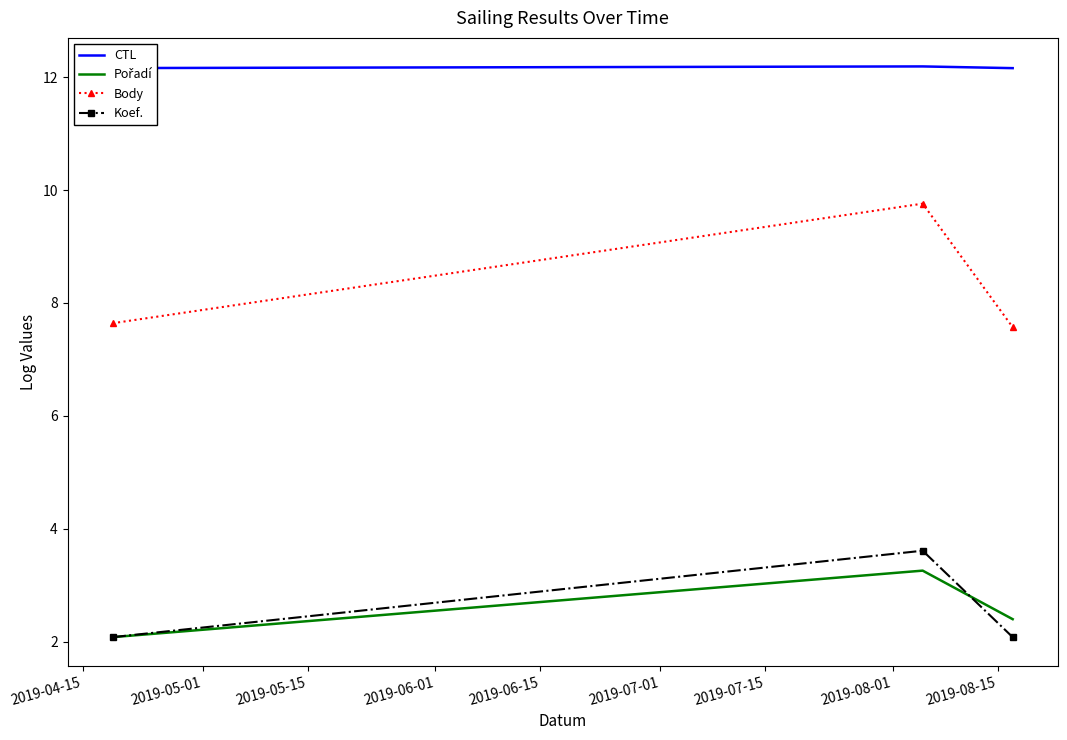

What is the minimum value shown in the chart?

2.1